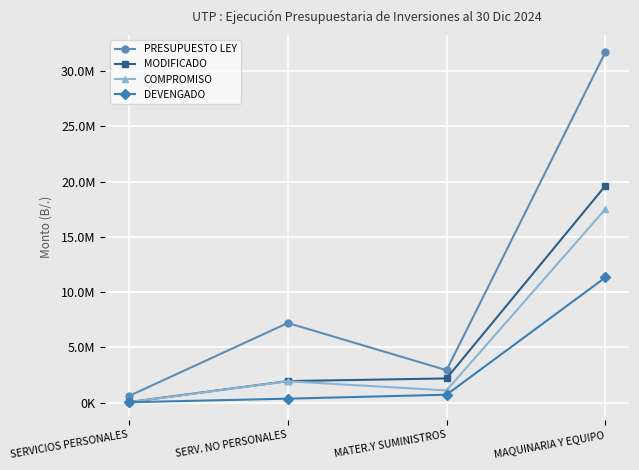

Is this an area chart (filled region under the line)?

No